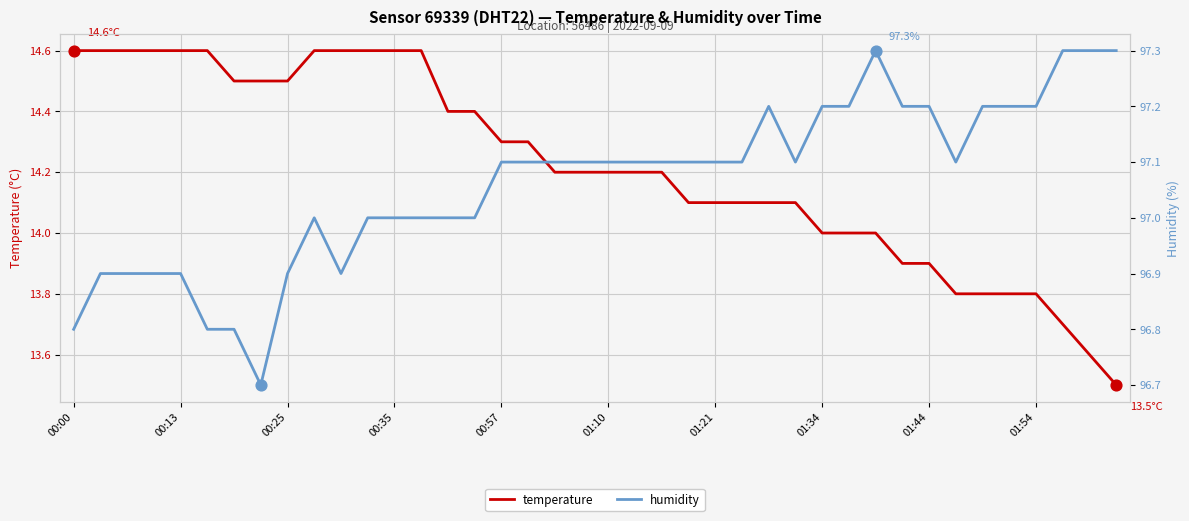

What are all the series names shown in the legend?

temperature, humidity